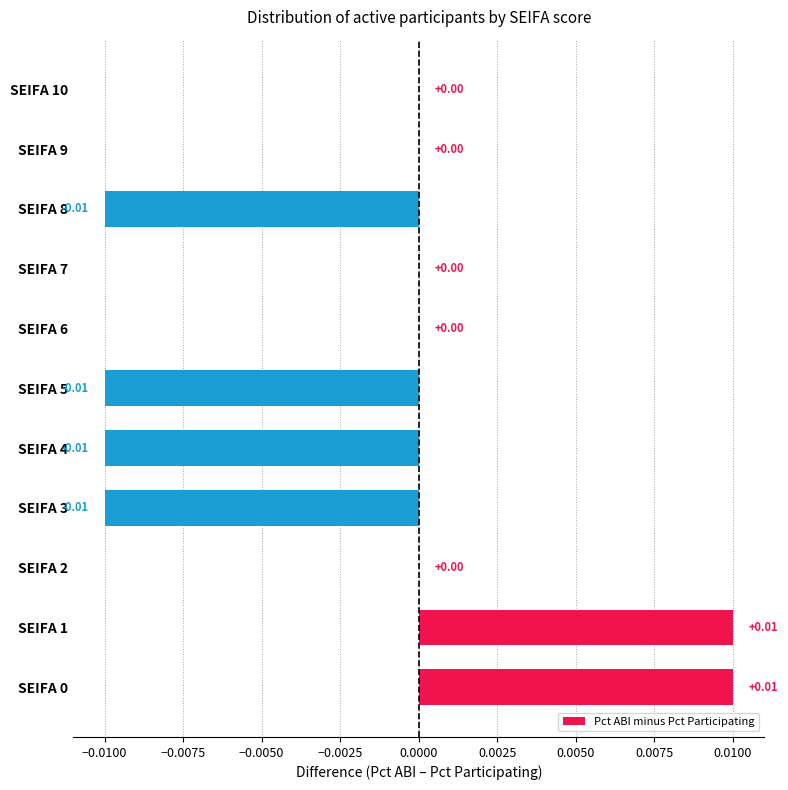

Which has a higher value, SEIFA 1 or SEIFA 4?

SEIFA 1